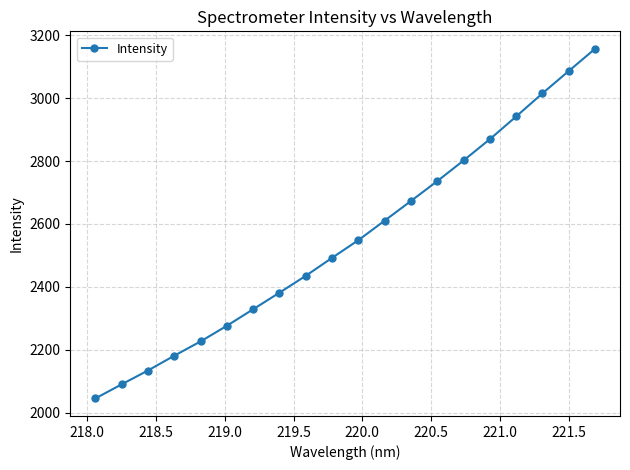

Reading left to right, transcribe all the data shown in this chart.

2044.9	2089.8	2133.9	2180.9	2226.3	2276.1	2328.8	2381.5	2435.2	2492.3	2548.6	2610.7	2673.3	2736.4	2802.1	2869.8	2942.0	3015.6	3086.6	3157.3